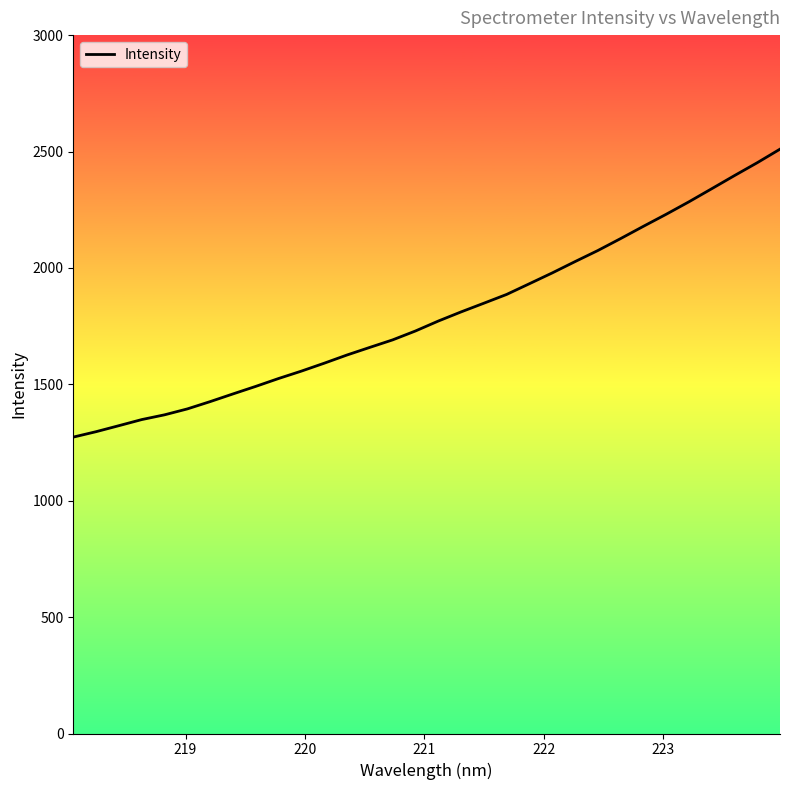

How many distinct data groups are displayed?

1